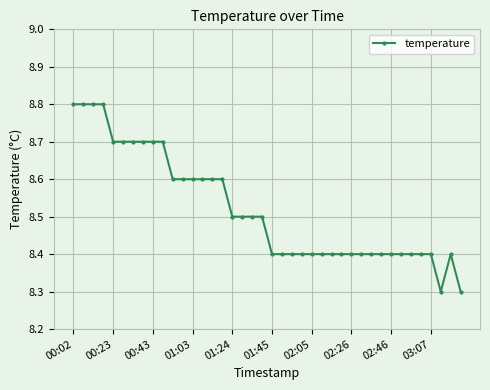

Reading left to right, transcribe all the data shown in this chart.

8.8	8.8	8.8	8.8	8.7	8.7	8.7	8.7	8.7	8.7	8.6	8.6	8.6	8.6	8.6	8.6	8.5	8.5	8.5	8.5	8.4	8.4	8.4	8.4	8.4	8.4	8.4	8.4	8.4	8.4	8.4	8.4	8.4	8.4	8.4	8.4	8.4	8.3	8.4	8.3